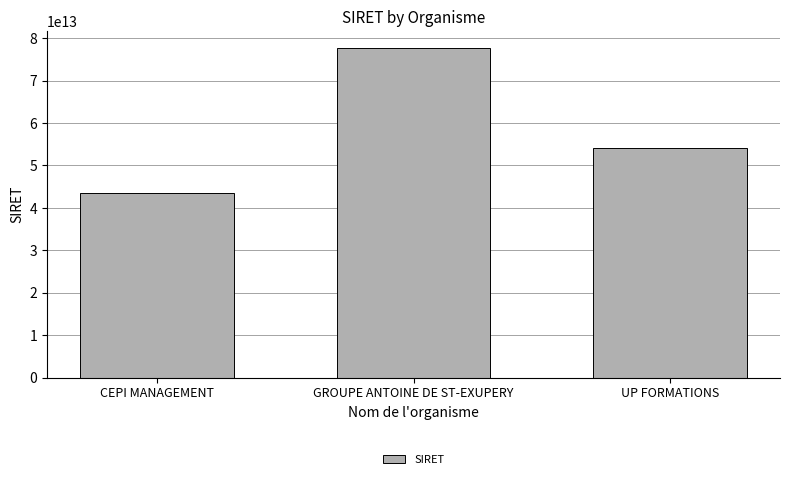

The value at UP FORMATIONS is 19514809367706. True or false?

False